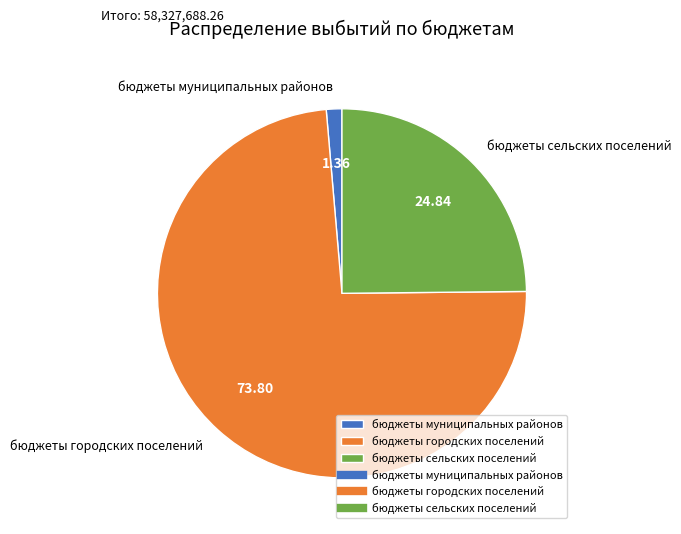

Approximately how many times larger is the value at бюджеты городских поселений compared to бюджеты сельских поселений?

3.0